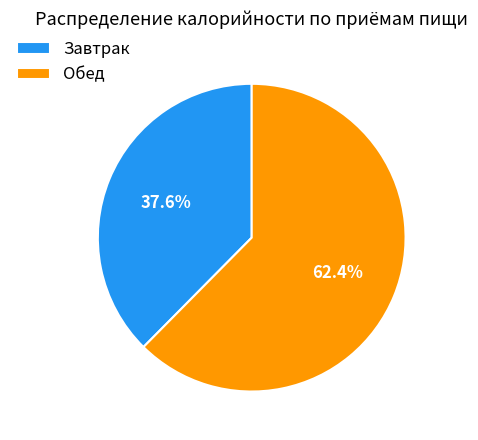

To the nearest percent, what portion does Обед represent?

62%